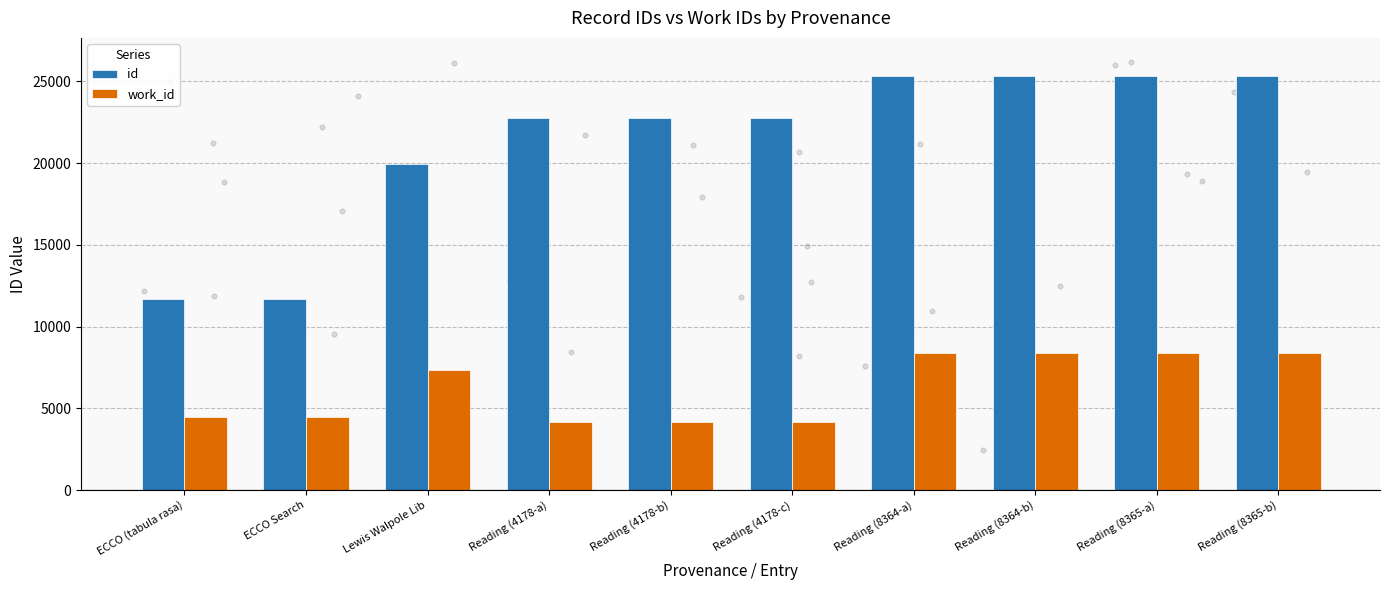

What is the total value across all series at Reading (4178-a)?

26906